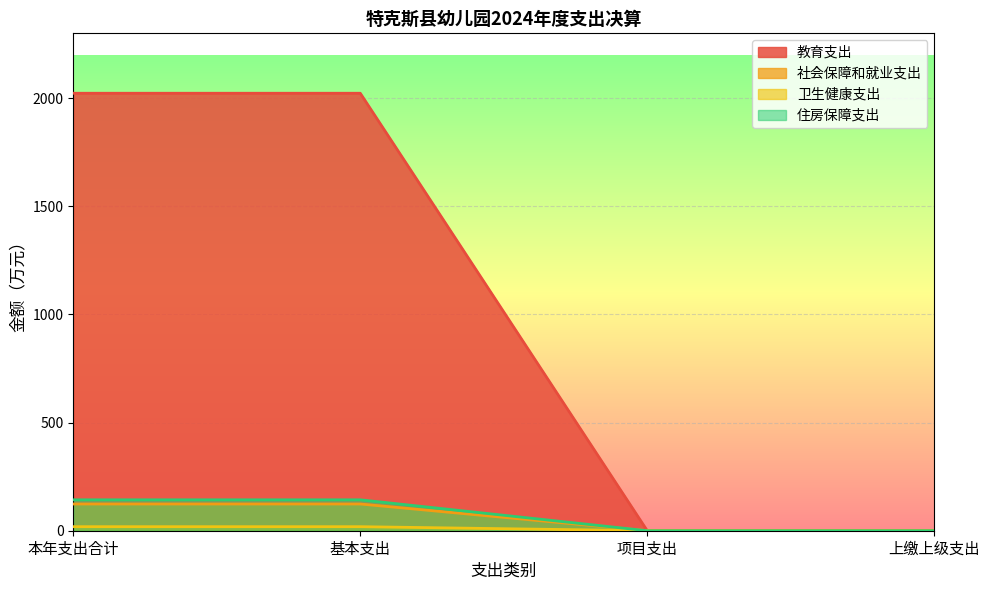

True or false: 社会保障和就业支出 and 教育支出 cross at least once.

False